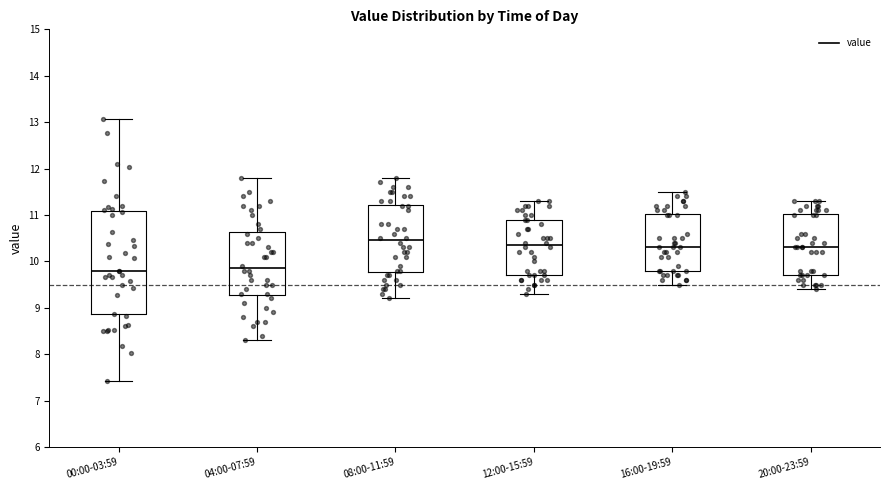

Reading left to right, read every box against the y-axis: the position of its median line, the range the box covers, and the ends of its whiskers. The values are not printed on the chart, so give them approximately, as read against the axis.

00:00-03:59: median 9.8, box 8.9 to 11.1, whiskers 7.4 to 13.1
04:00-07:59: median 9.9, box 9.3 to 10.6, whiskers 8.3 to 11.8
08:00-11:59: median 10.5, box 9.8 to 11.2, whiskers 9.2 to 11.8
12:00-15:59: median 10.4, box 9.7 to 10.9, whiskers 9.3 to 11.3
16:00-19:59: median 10.3, box 9.8 to 11.0, whiskers 9.5 to 11.5
20:00-23:59: median 10.3, box 9.7 to 11.0, whiskers 9.4 to 11.3